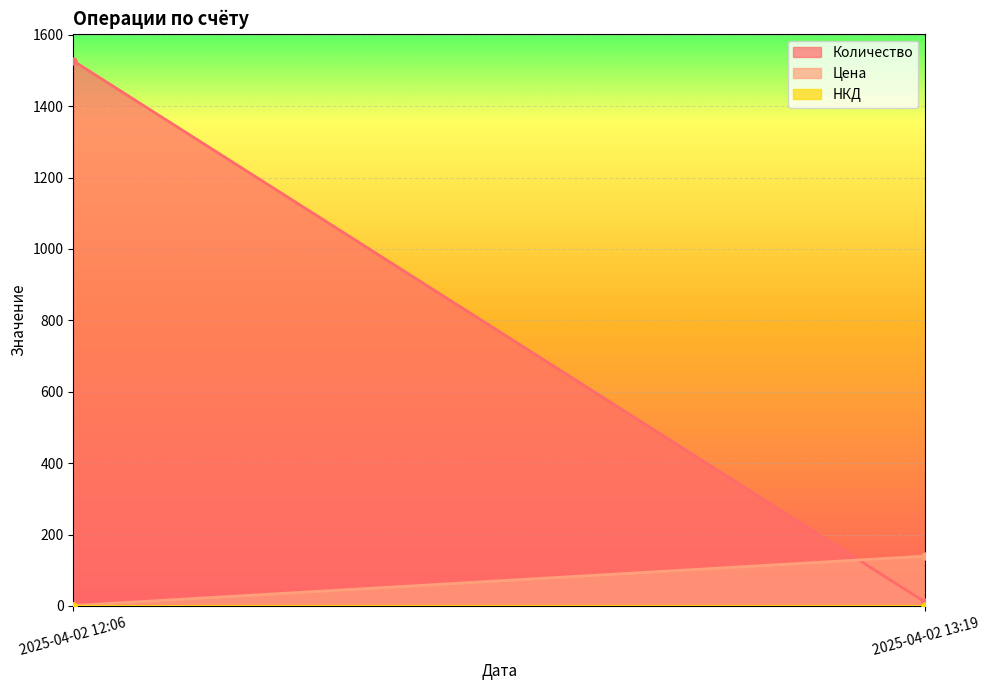

What is the value of the Количество point at the 1st from the left?

1527.0